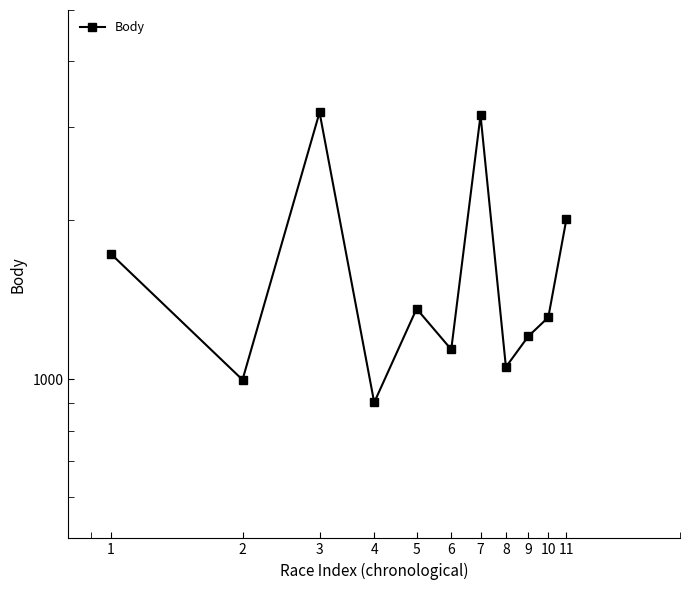

What is the value of the 7th point from the left?

3160